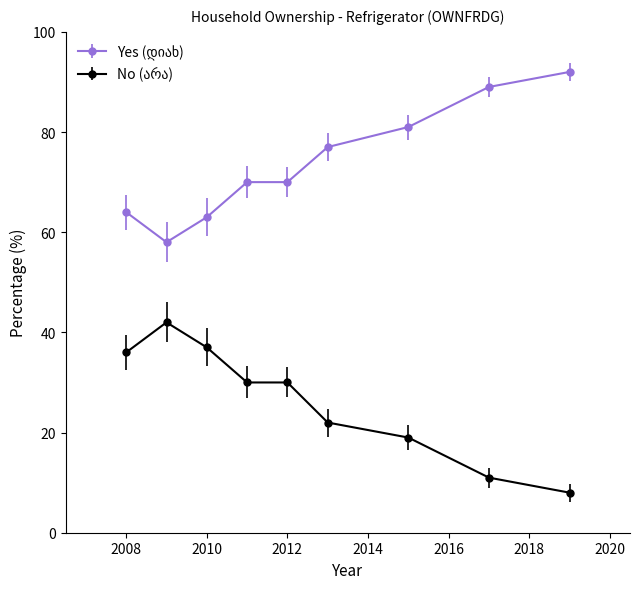

At how many categories does at least one series exceed 46?

9